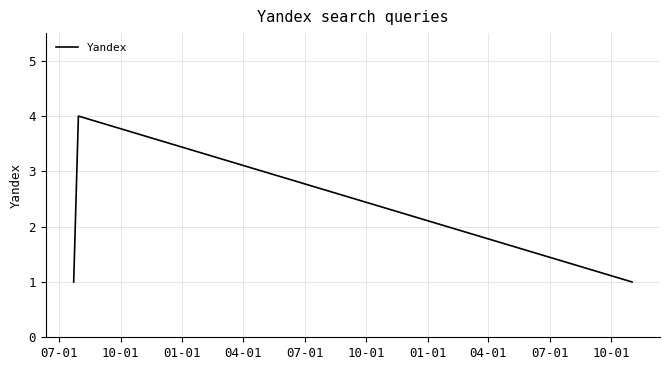

What is the difference between the maximum and second lowest values?

3